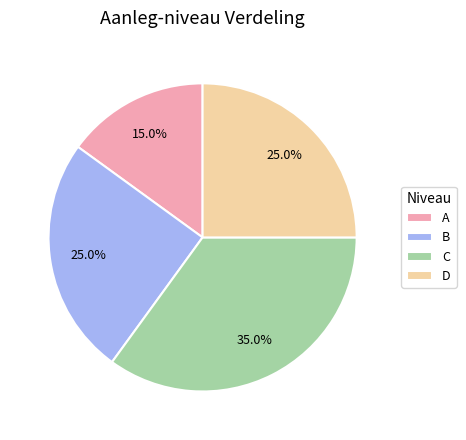

Count the number of slices in the pie.

4